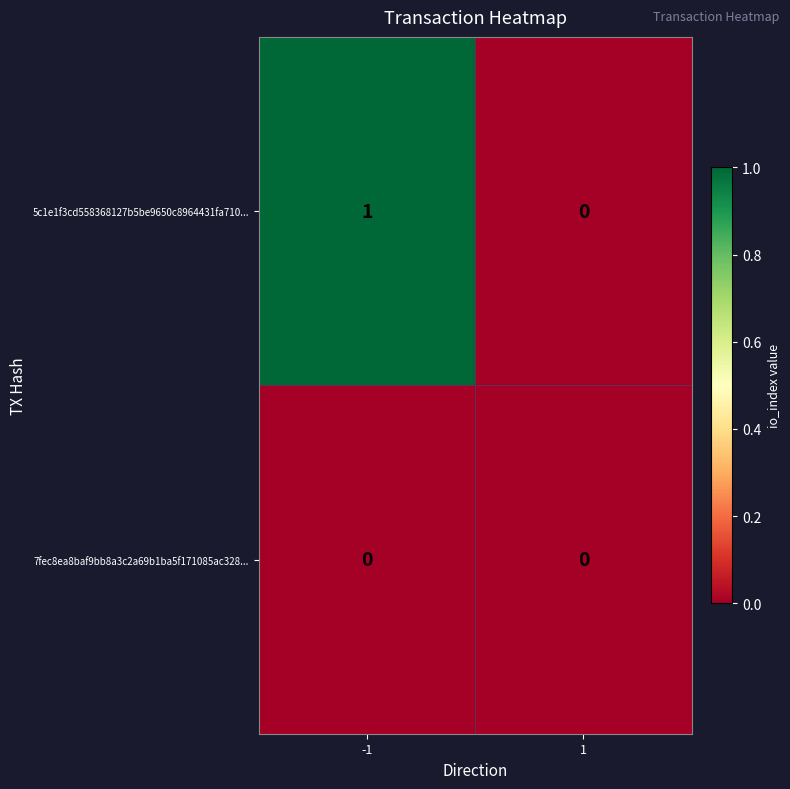

List the series in order of their peak value, lowest first.

7fec8ea8baf9bb8a3c2a69b1ba5f171085ac328..., 5c1e1f3cd558368127b5be9650c8964431fa710...